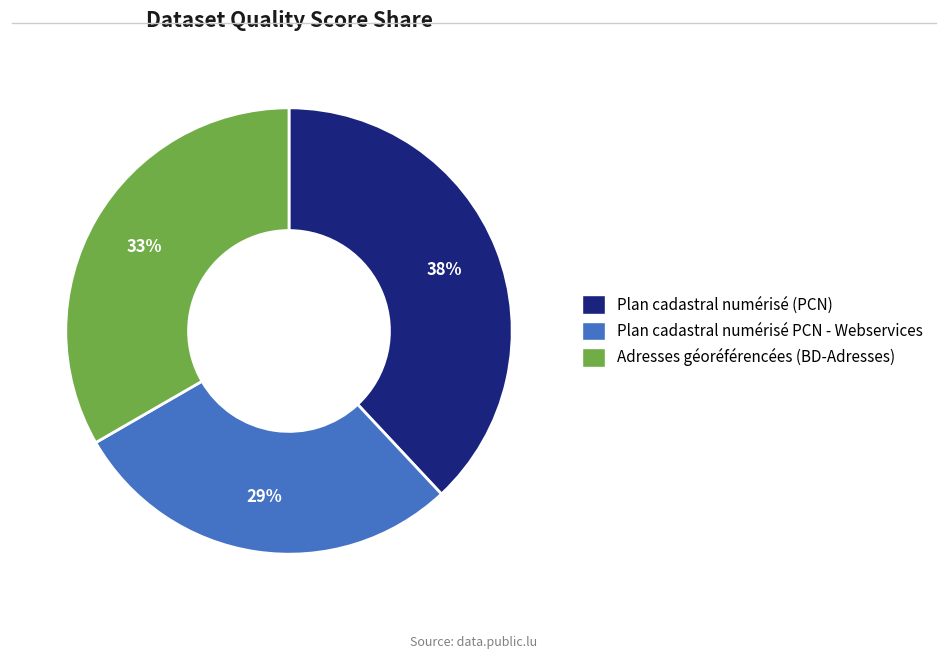

Do Plan cadastral numérisé (PCN) and Adresses géoréférencées (BD-Adresses) together represent more than half of the pie?

Yes